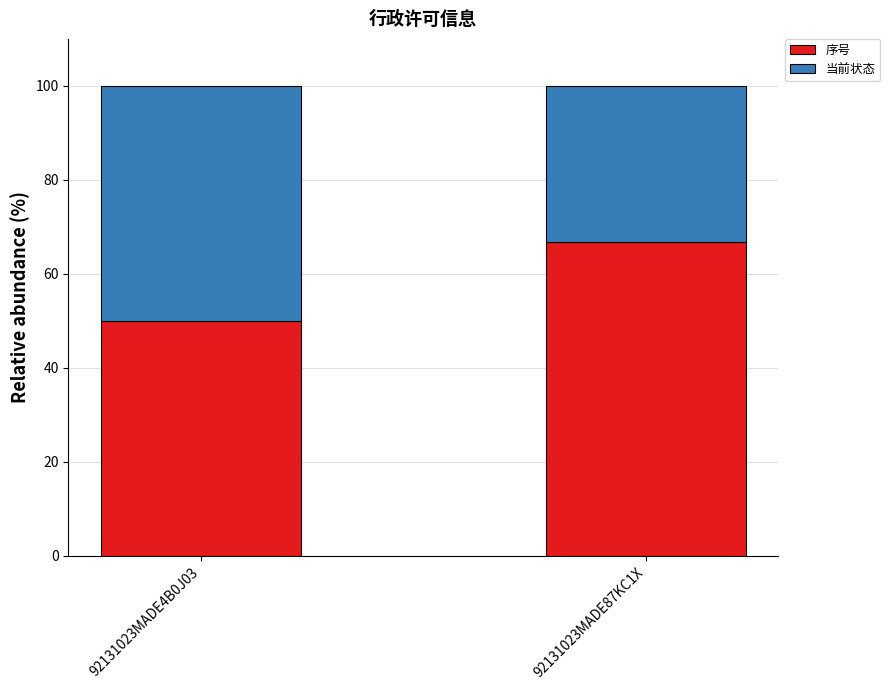

What value does the 序号 series have at 92131023MADE4B0J03?

50.0